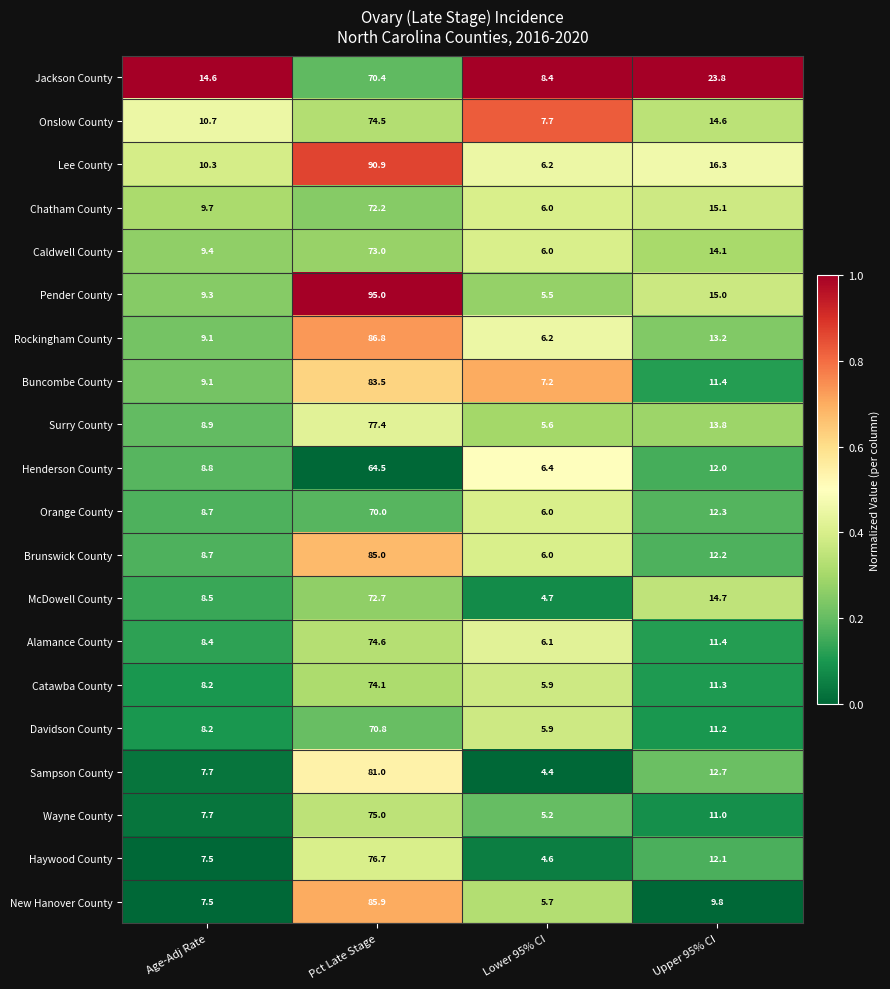

What is the spread (max minus min) of values at Upper 95% CI?

14.0